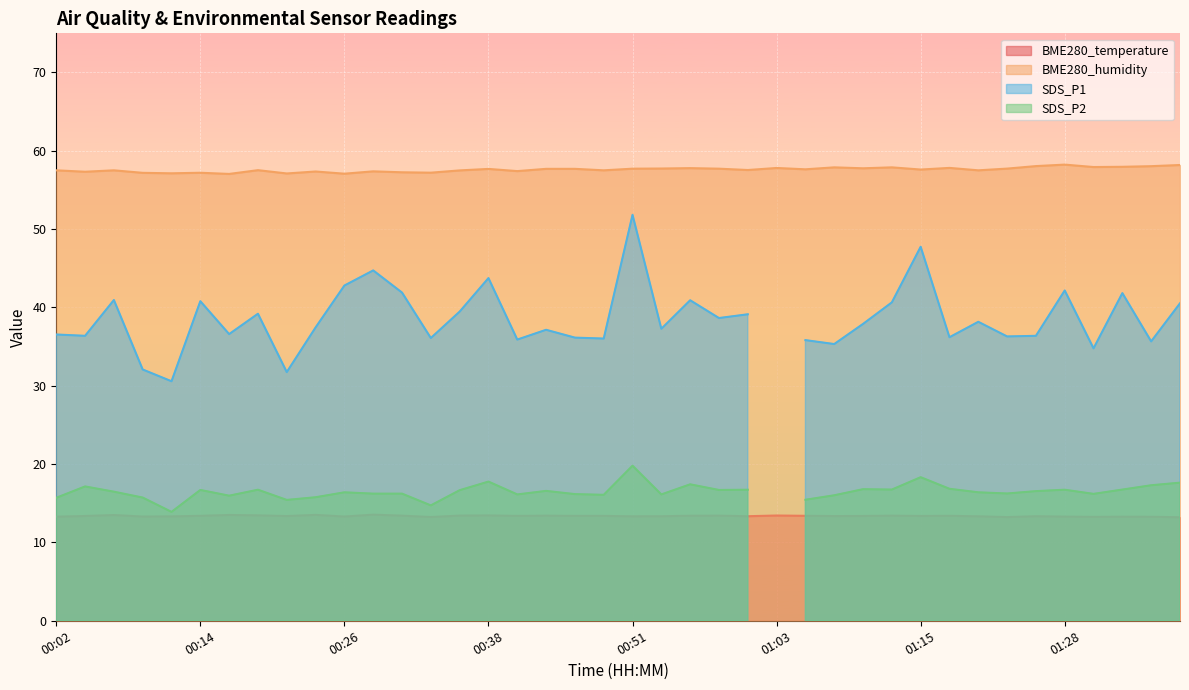

What is the sum of the BME280_humidity values at 00:07 and 00:02?

115.0